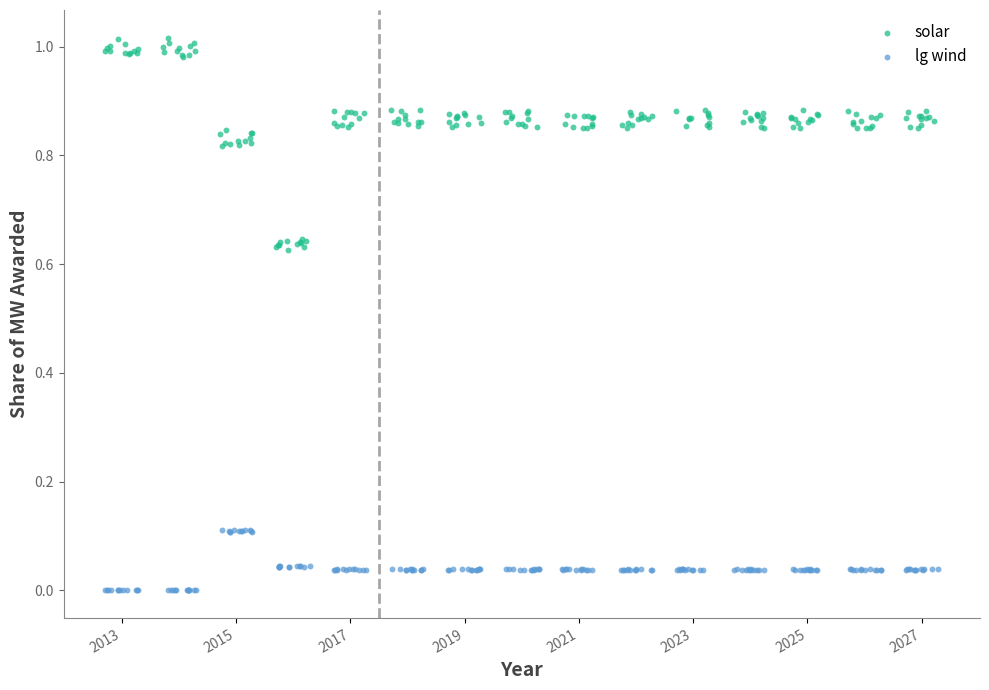

Which series contains the lowest Y value?

lg wind